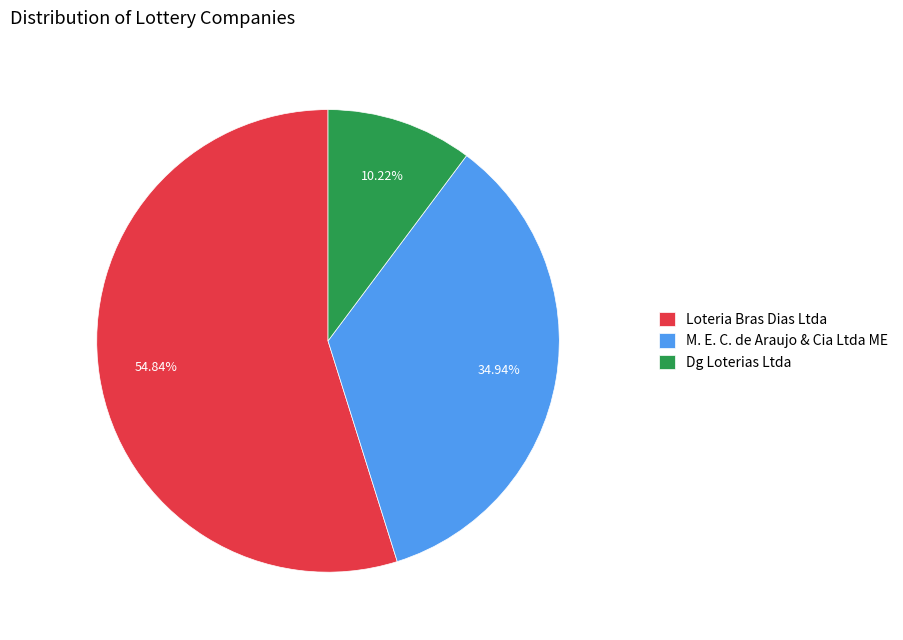

Rank the categories by value from lowest to highest.

Dg Loterias Ltda, M. E. C. de Araujo & Cia Ltda ME, Loteria Bras Dias Ltda